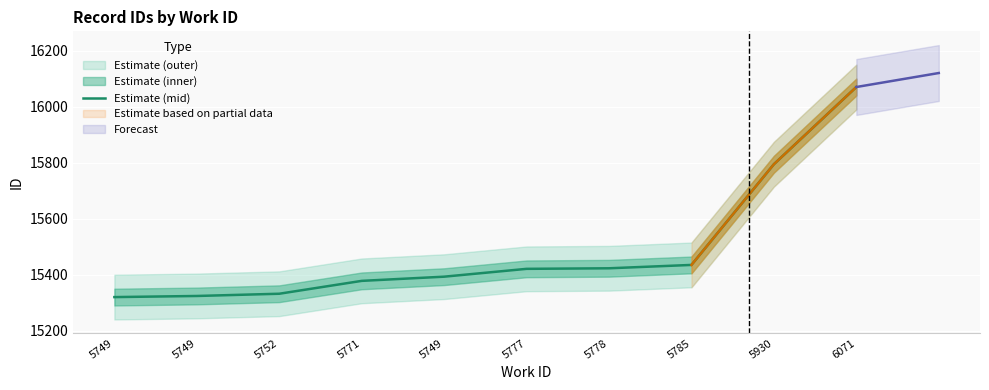

What is the change in value from 5749 to 5777?

+28